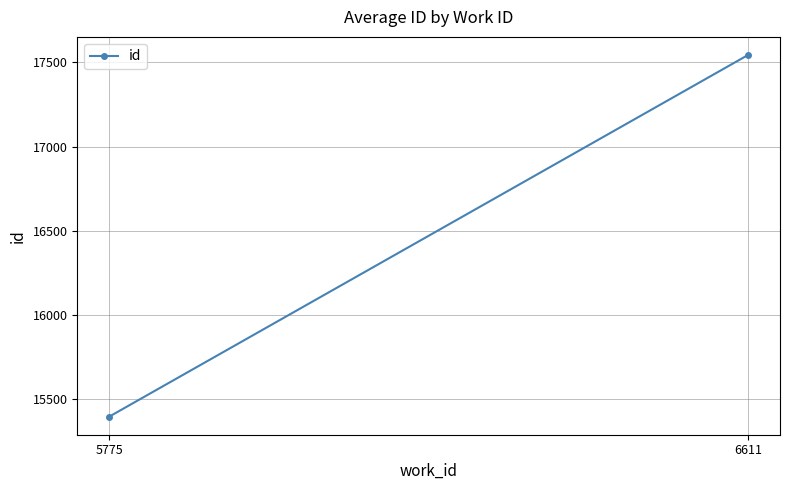

List the labels in order of value, smallest first.

5775, 6611